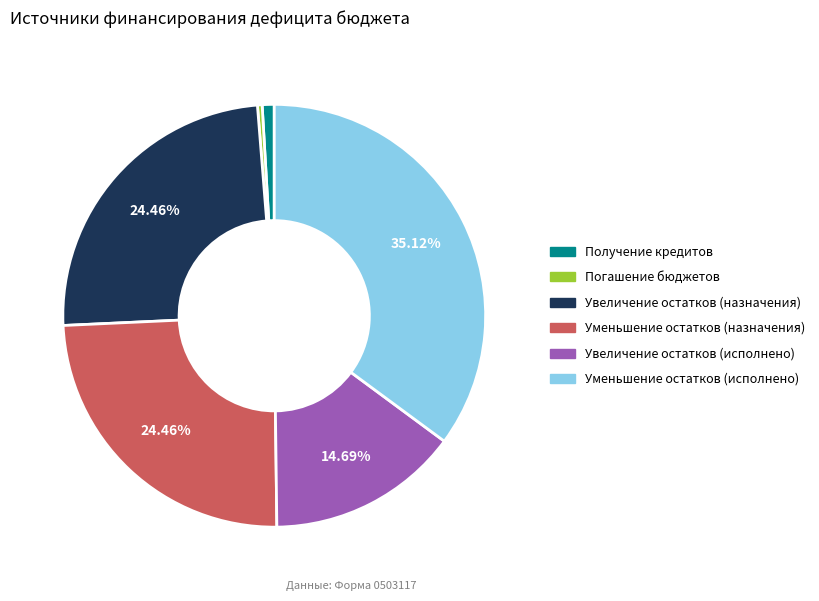

Is there a majority slice in this chart?

No